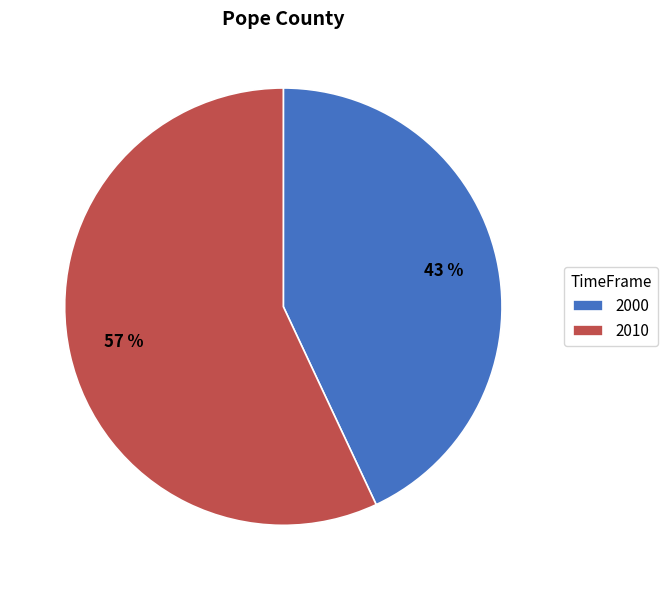

Do 2000 and 2010 together represent more than half of the pie?

Yes